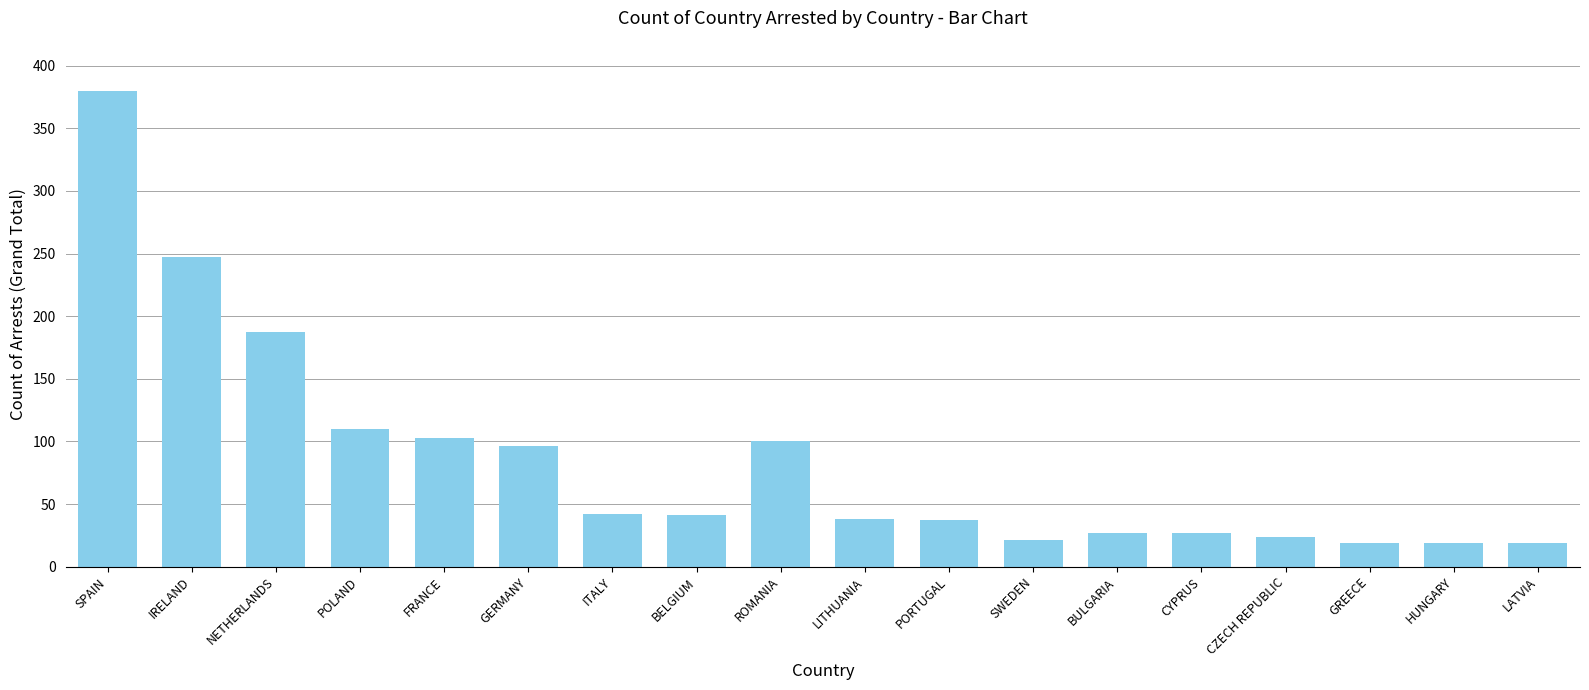

The value at ITALY is 19. True or false?

False